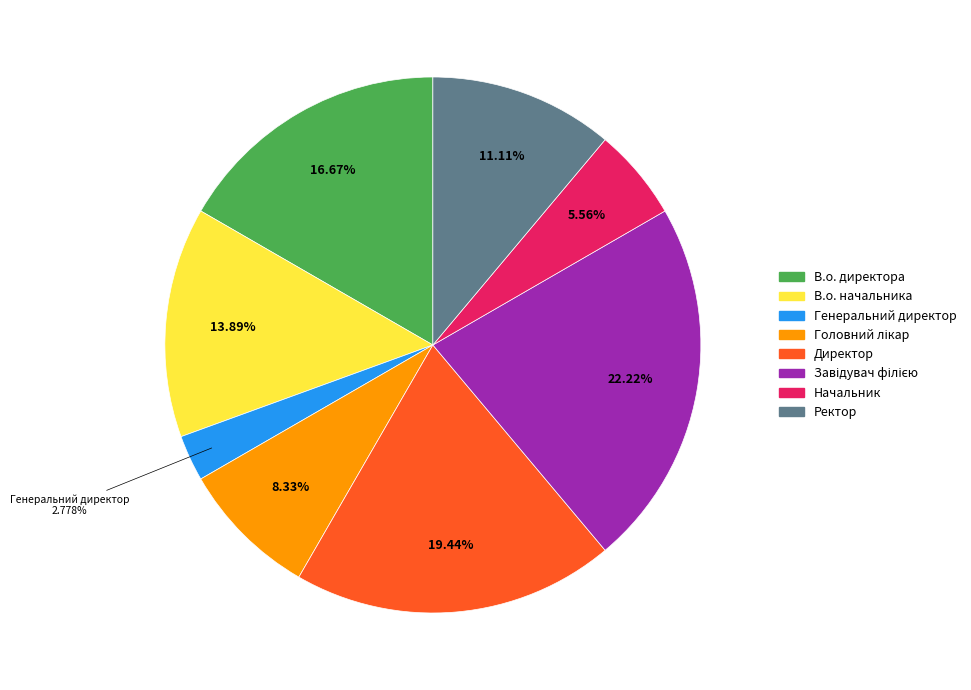

Count the number of slices in the pie.

8